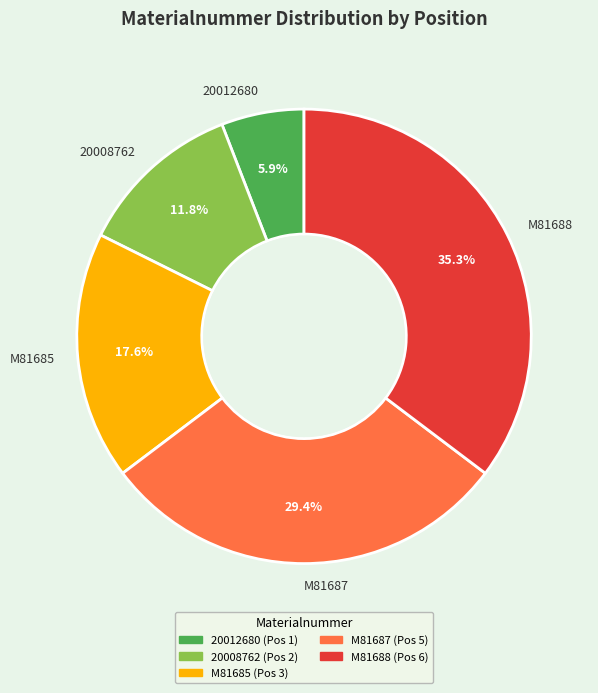

True or false: M81685 accounts for 18% of the total.

True